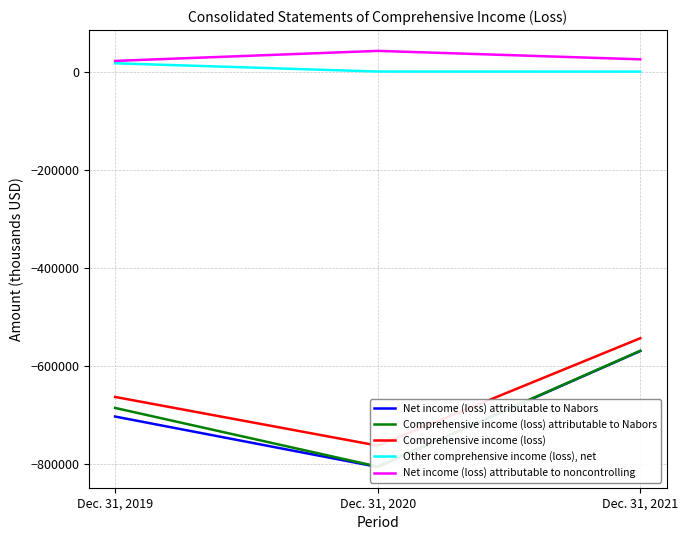

How many data points in Other comprehensive income (loss), net are less than 664?

1